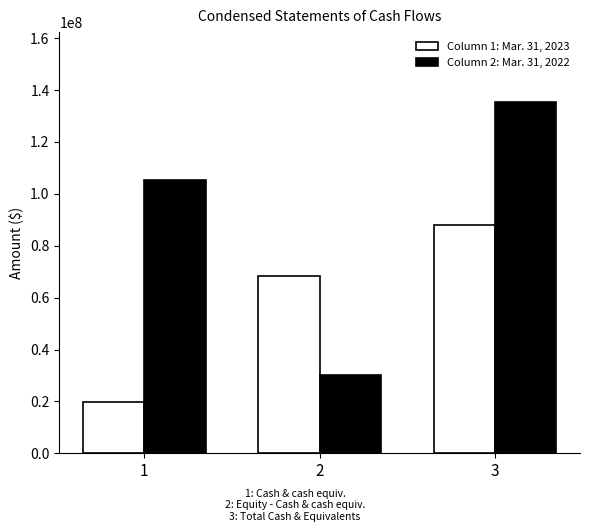

Reading left to right, list all the values displayed in this chart.

Mar. 31, 2023: 1=19808351	2=68277732	3=88086083
Mar. 31, 2022: 1=105259793	2=30021699	3=135281492